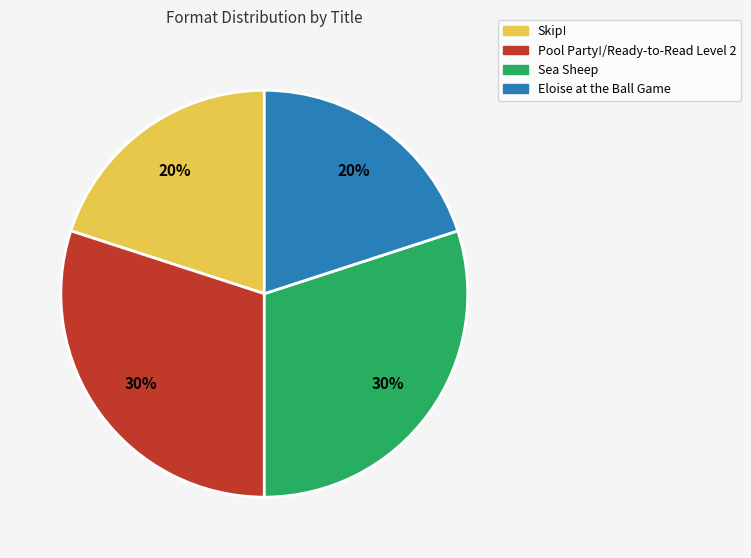

Is the sum of Skip! and Eloise at the Ball Game greater than half?

No